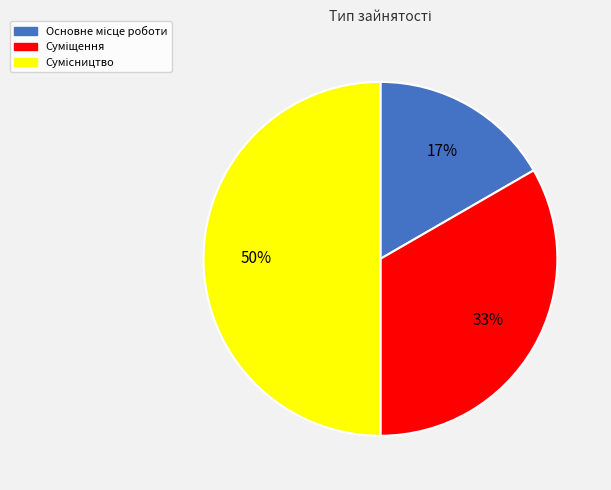

To the nearest percent, what is the difference between the largest and smallest slice percentages?

33%